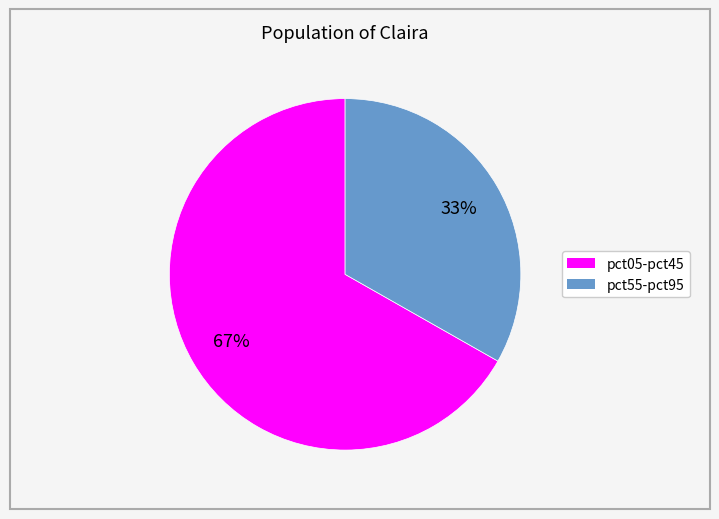

Is there any slice that represents more than half of the pie?

Yes